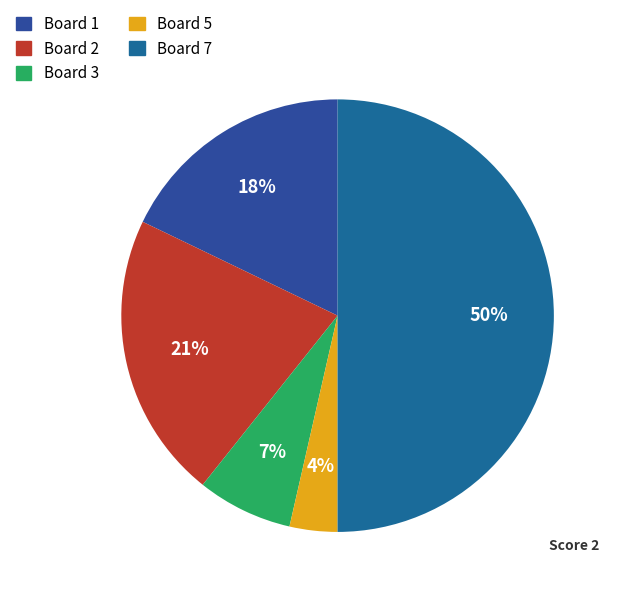

Count the number of slices in the pie.

5